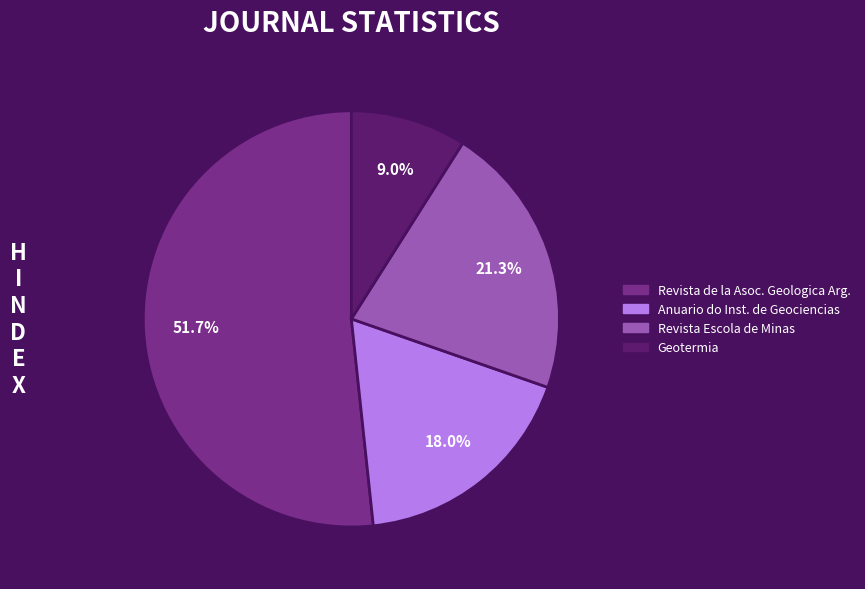

Is there any slice that represents more than half of the pie?

Yes